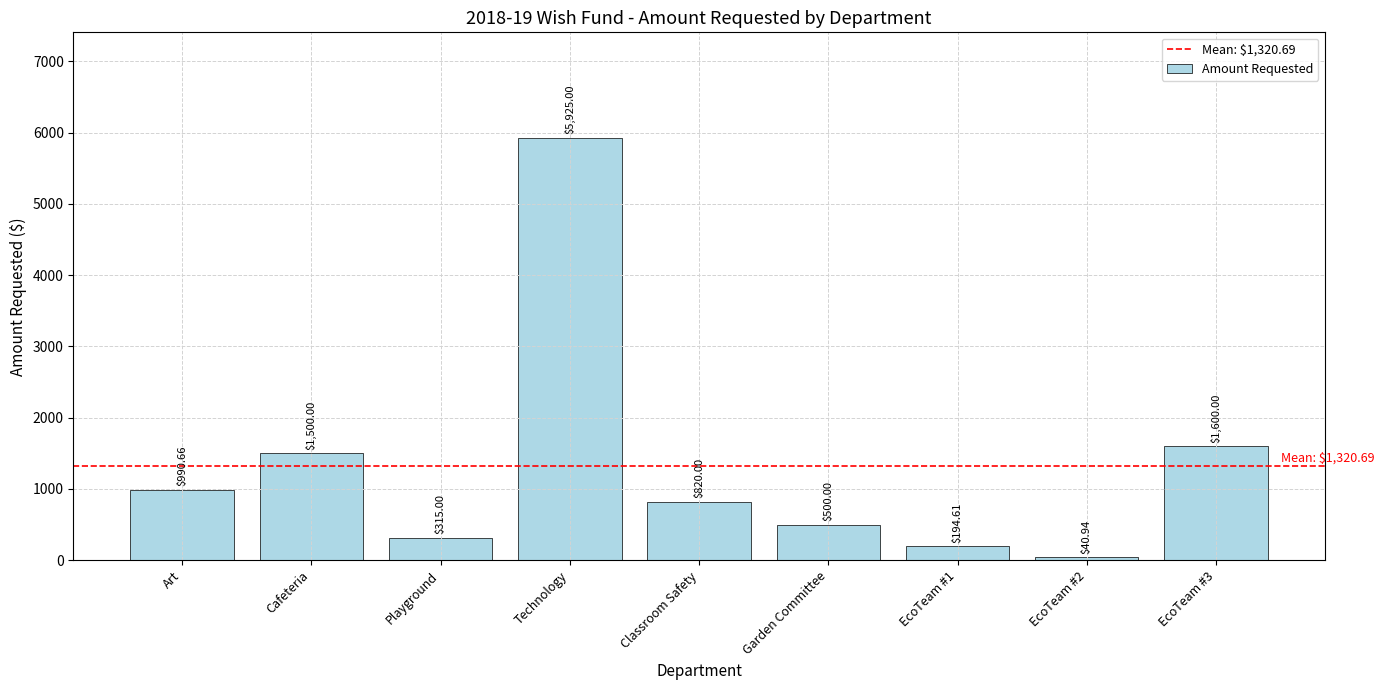

What is the label of the 3rd bar from the left?

Playground